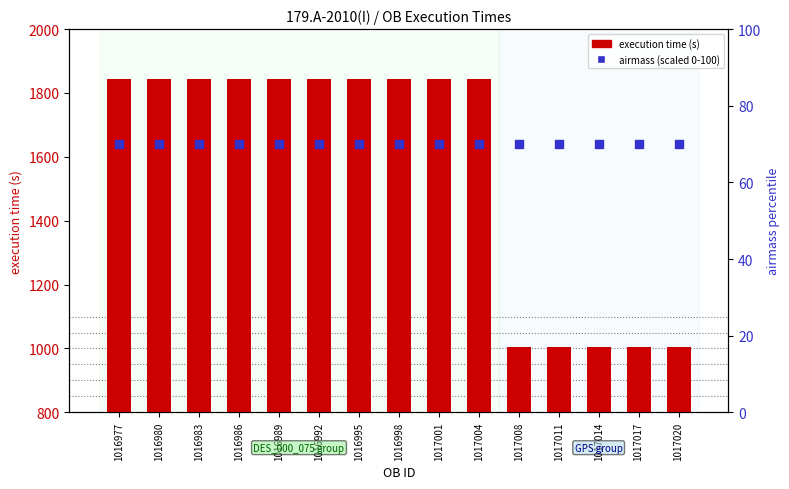

At which category is the sum across all series the highest?

1016977